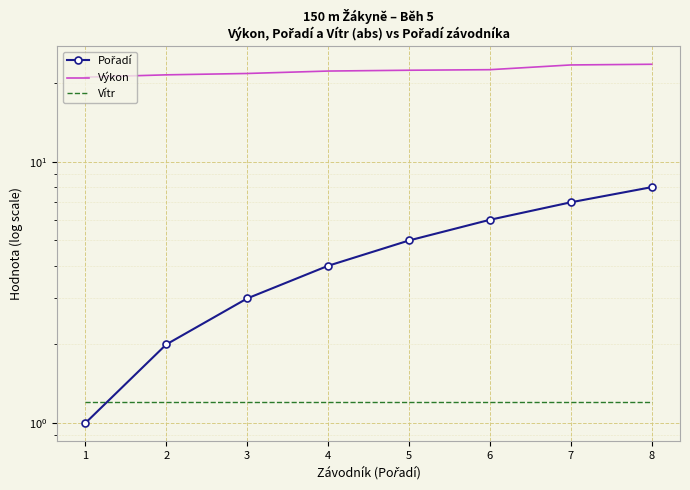

Which has a higher value, 6 or 3?

6